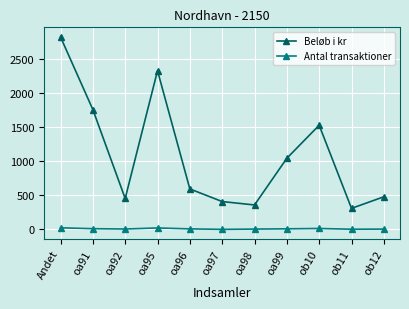

How many interior local valleys does the Beløb i kr series have?

3